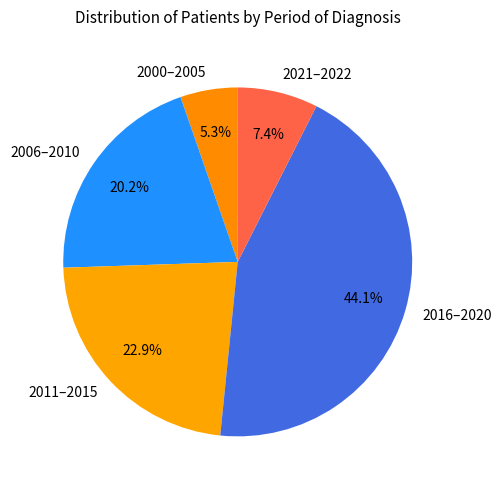

Combined, do 2000–2005 and 2021–2022 account for over 50%?

No